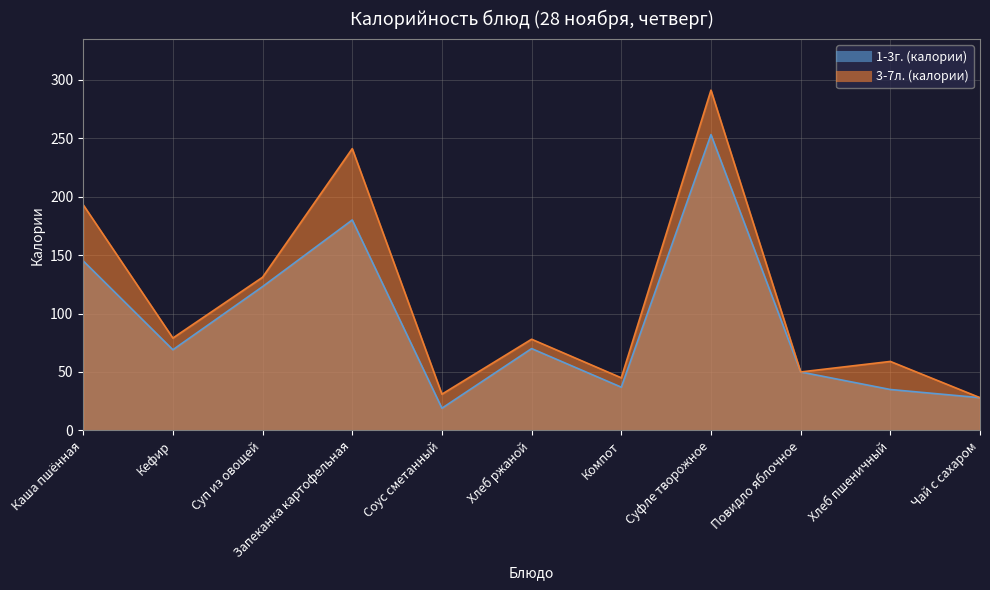

Rank the categories by 3-7л. (калории) value from lowest to highest.

Чай с сахаром, Соус сметанный, Компот, Повидло яблочное, Хлеб пшеничный, Хлеб ржаной, Кефир, Суп из овощей, Каша пшённая, Запеканка картофельная, Суфле творожное